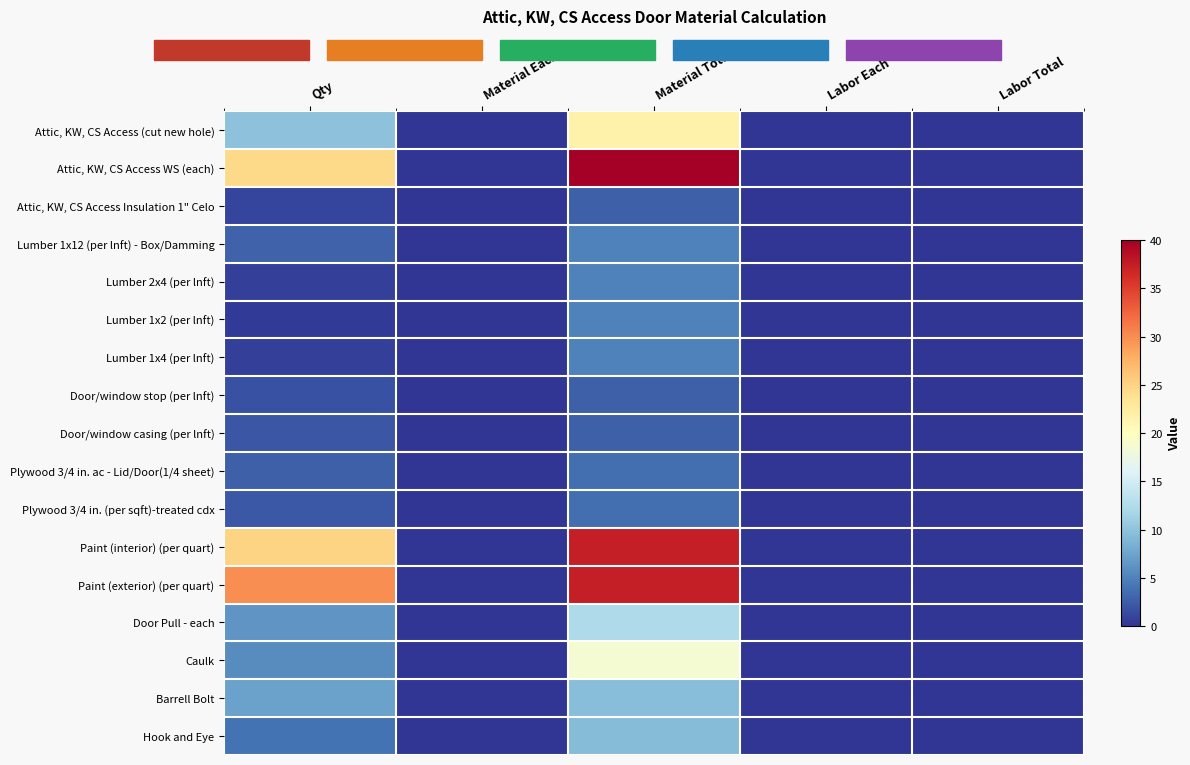

Reading left to right, transcribe all the data shown in this chart.

Attic, KW, CS Access (cut new hole): Qty=10.0	Material Each=0.0	Material Total=21.6	Labor Each=0.0	Labor Total=0.0
Attic, KW, CS Access WS (each): Qty=24.5	Material Each=0.0	Material Total=40.0	Labor Each=0.0	Labor Total=0.0
Attic, KW, CS Access Insulation 1" Celo: Qty=1.1	Material Each=0.0	Material Total=2.8	Labor Each=0.0	Labor Total=0.0
Lumber 1x12 (per lnft) - Box/Damming: Qty=2.9	Material Each=0.0	Material Total=5.0	Labor Each=0.0	Labor Total=0.0
Lumber 2x4 (per lnft): Qty=0.8	Material Each=0.0	Material Total=5.0	Labor Each=0.0	Labor Total=0.0
Lumber 1x2 (per lnft): Qty=0.4	Material Each=0.0	Material Total=5.0	Labor Each=0.0	Labor Total=0.0
Lumber 1x4 (per lnft): Qty=0.8	Material Each=0.0	Material Total=5.0	Labor Each=0.0	Labor Total=0.0
Door/window stop (per lnft): Qty=1.8	Material Each=0.0	Material Total=2.7	Labor Each=0.0	Labor Total=0.0
Door/window casing (per lnft): Qty=2.1	Material Each=0.0	Material Total=2.7	Labor Each=0.0	Labor Total=0.0
Plywood 3/4 in. ac - Lid/Door(1/4 sheet): Qty=2.7	Material Each=0.0	Material Total=3.7	Labor Each=0.0	Labor Total=0.0
Plywood 3/4 in. (per sqft)-treated cdx: Qty=2.2	Material Each=0.0	Material Total=3.7	Labor Each=0.0	Labor Total=0.0
Paint (interior) (per quart): Qty=25.0	Material Each=0.0	Material Total=37.5	Labor Each=0.0	Labor Total=0.0
Paint (exterior) (per quart): Qty=30.0	Material Each=0.0	Material Total=37.5	Labor Each=0.0	Labor Total=0.0
Door Pull - each: Qty=6.3	Material Each=0.0	Material Total=12.3	Labor Each=0.0	Labor Total=0.0
Caulk: Qty=5.7	Material Each=0.0	Material Total=18.8	Labor Each=0.0	Labor Total=0.0
Barrell Bolt: Qty=7.3	Material Each=0.0	Material Total=9.7	Labor Each=0.0	Labor Total=0.0
Hook and Eye: Qty=4.0	Material Each=0.0	Material Total=9.5	Labor Each=0.0	Labor Total=0.0